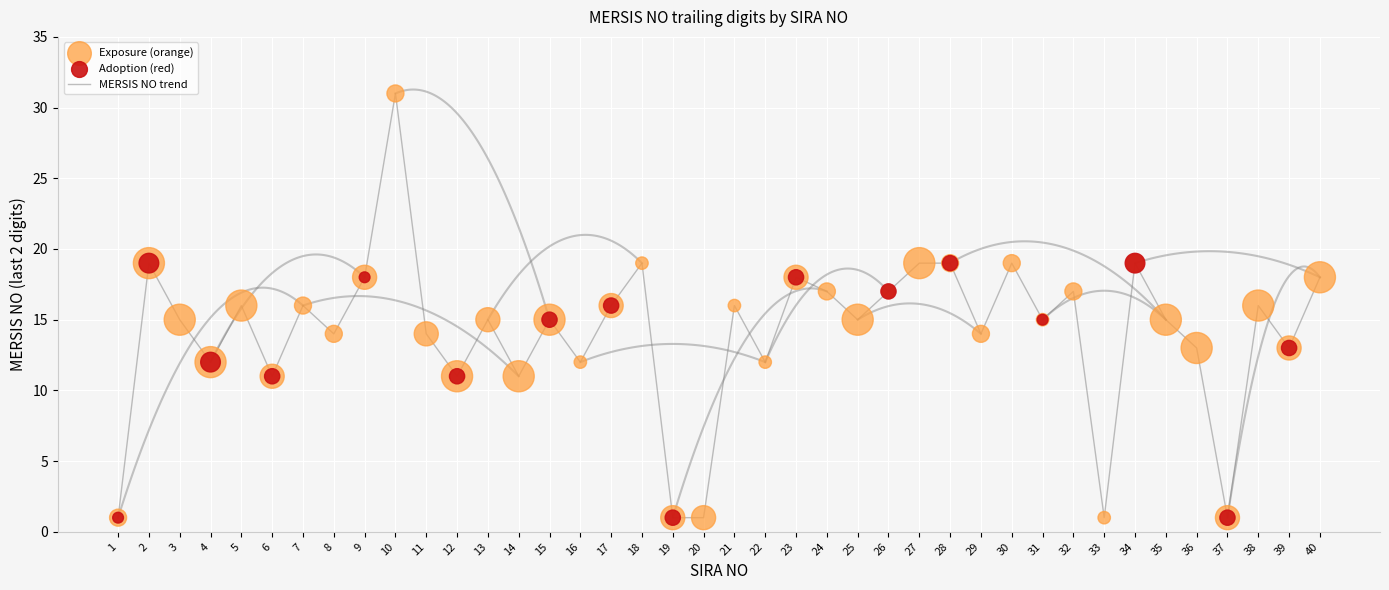

Approximately how many times larger is the value at 31 compared to 30?

0.8